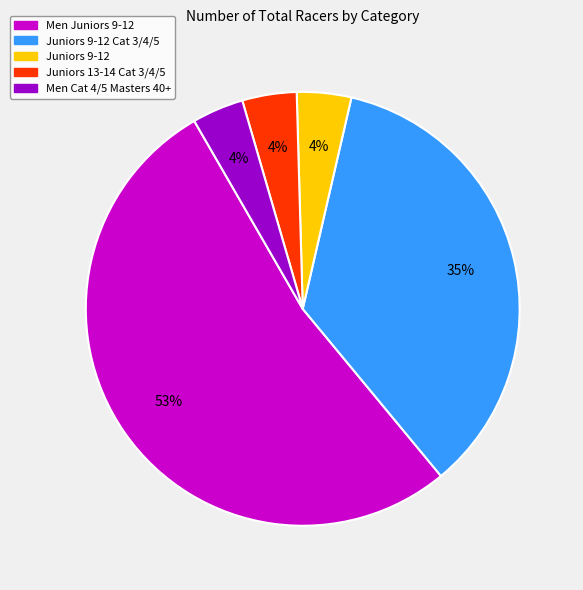

Is there any slice that represents more than half of the pie?

Yes